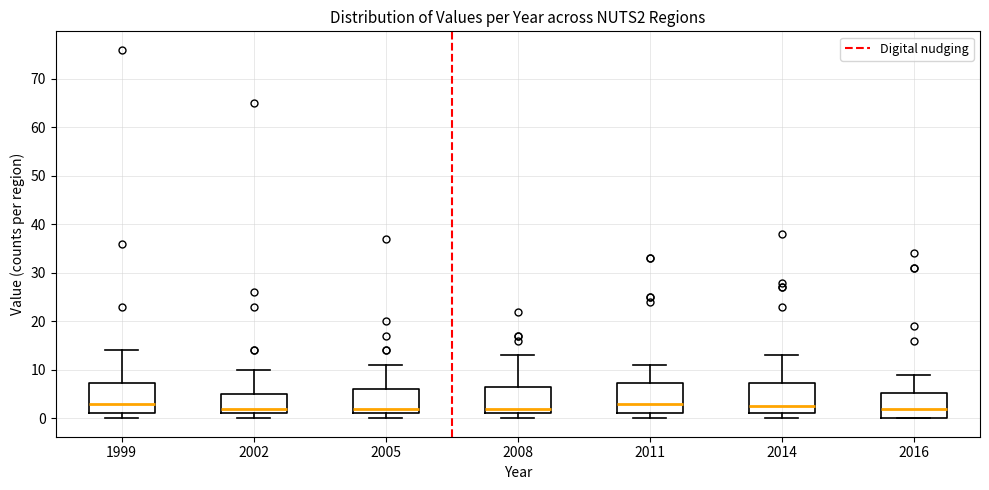

Where does the median line of the box at x = 2014 sit on the y-axis? The values are not printed on the chart, so give them approximately, as read against the axis.

3